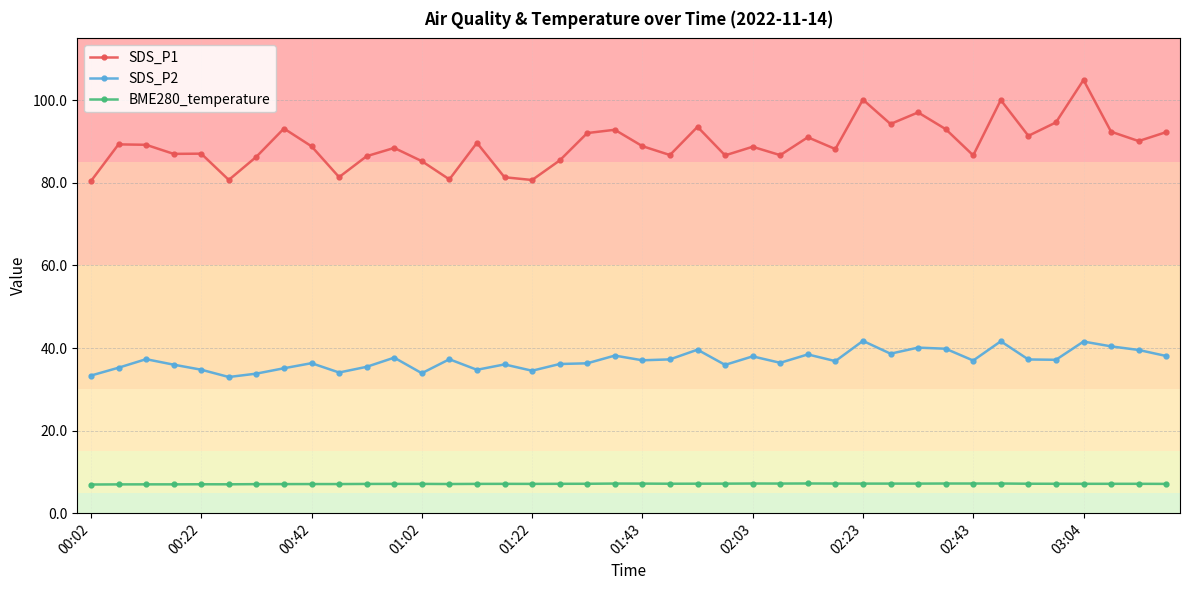

Which series has the widest spread of values?

SDS_P1